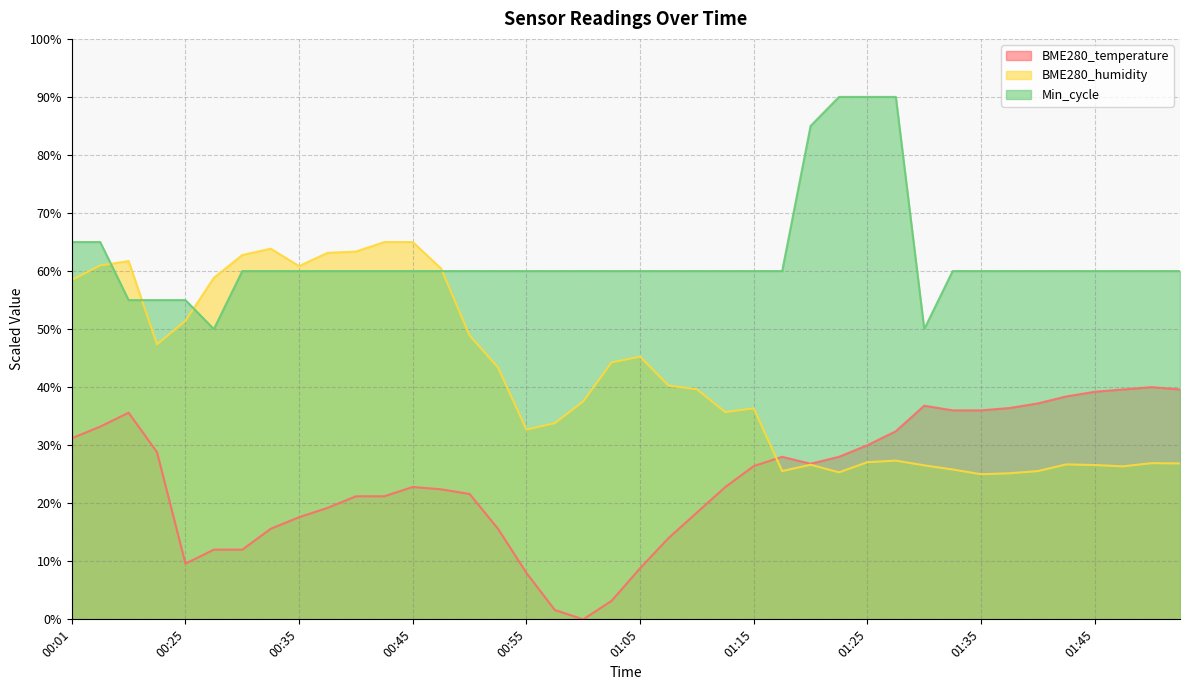

How many categories are shown in the chart?

40